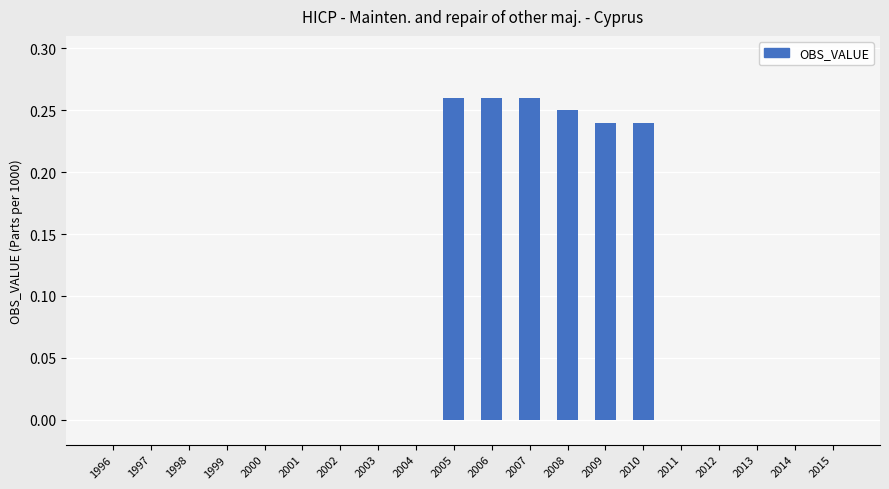

What is the sum of all values?

1.5